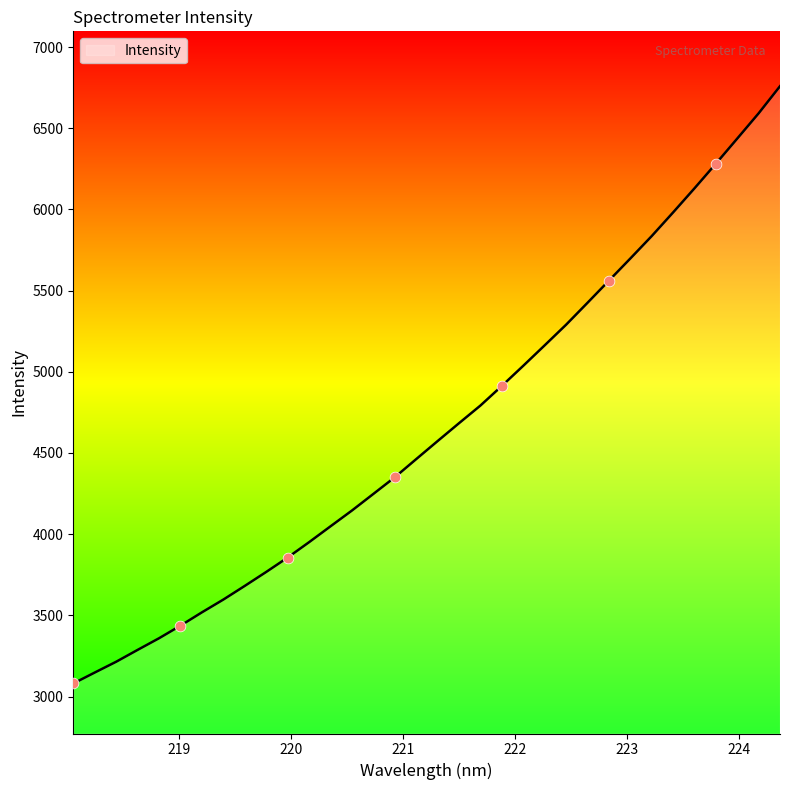

What is the smallest value displayed?

3080.1